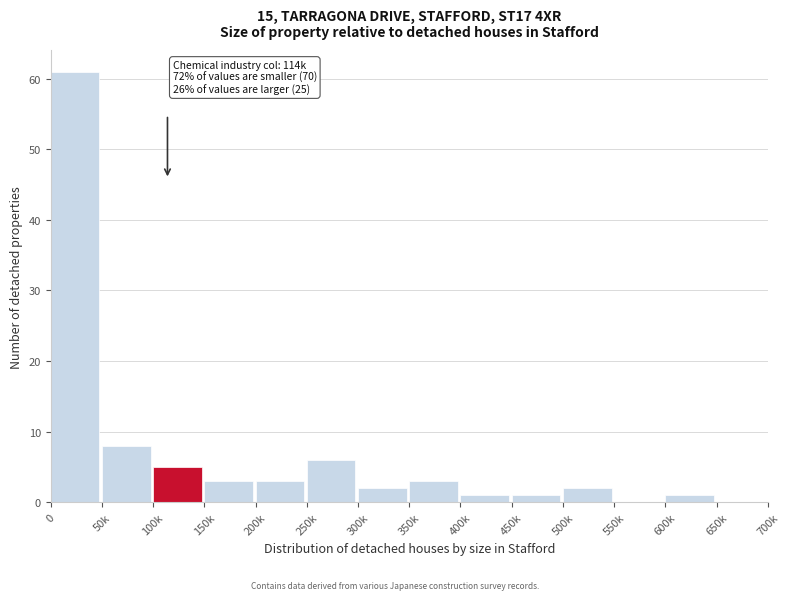

Reading right to left, transcribe all the data shown in this chart.

650k=0	600k=1	550k=0	500k=2	450k=1	400k=1	350k=3	300k=2	250k=6	200k=3	150k=3	100k=5	50k=8	0=61